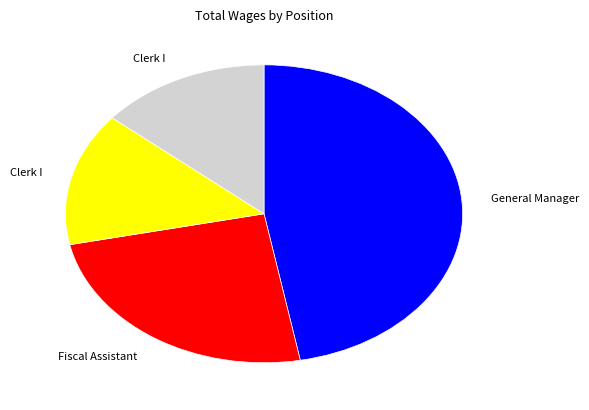

Is there a majority slice in this chart?

No